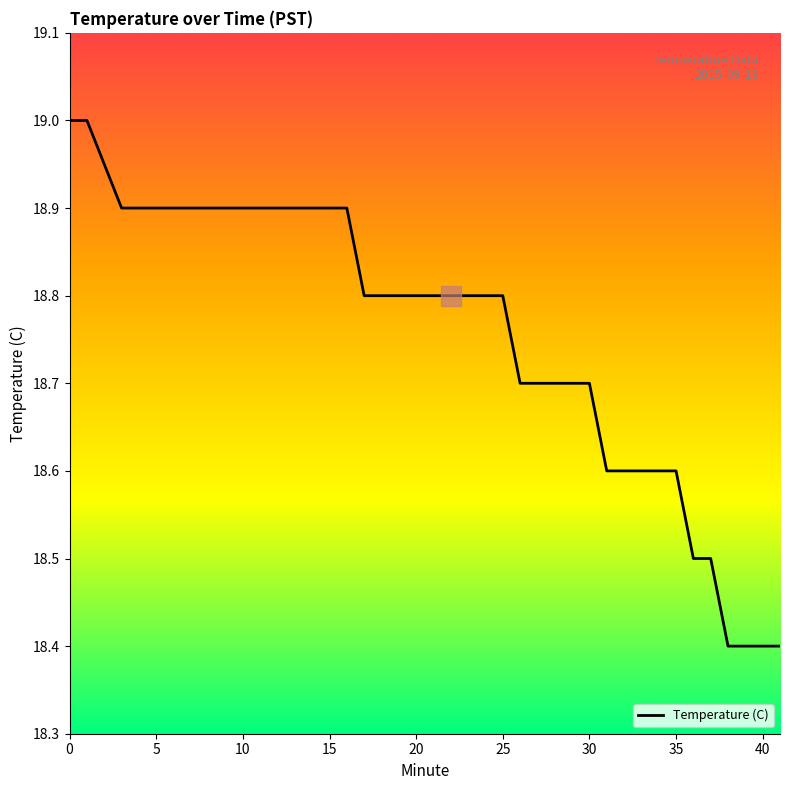

What is the average value?

18.8